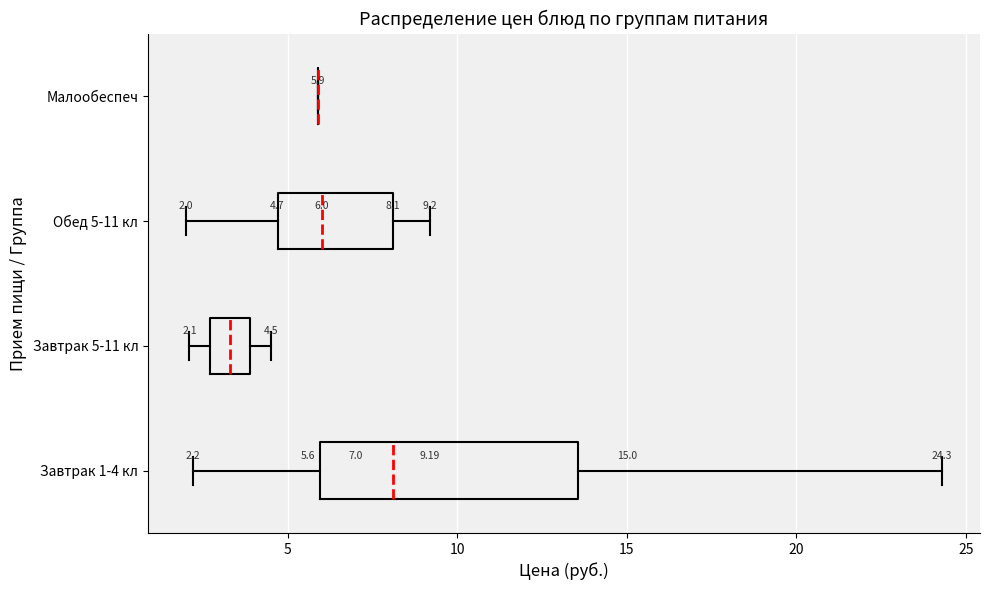

Which box is the widest, from its left edge to its right edge?

Завтрак 1-4 кл